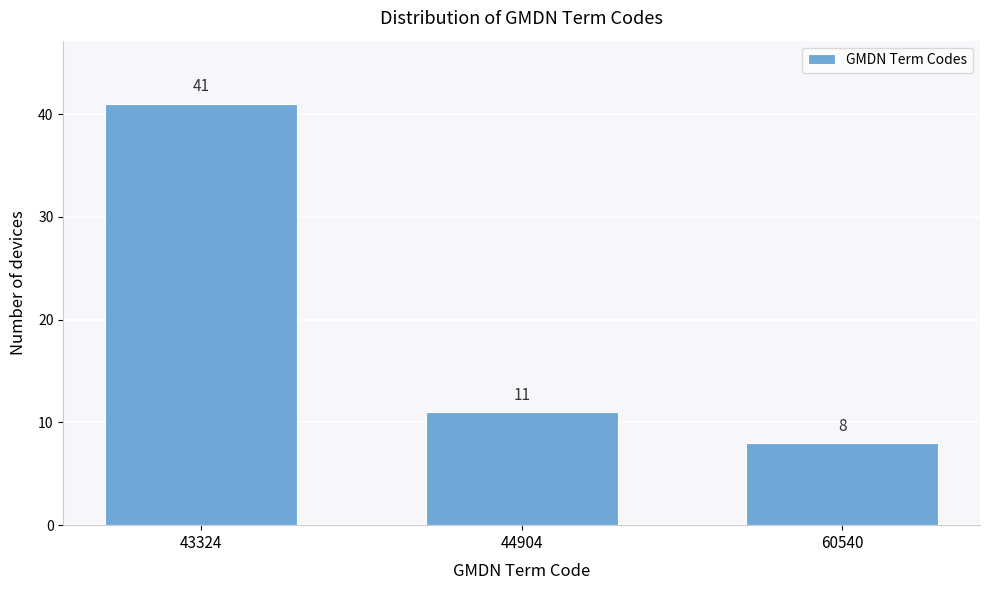

Reading left to right, what are all the values shown in this chart?

41	11	8